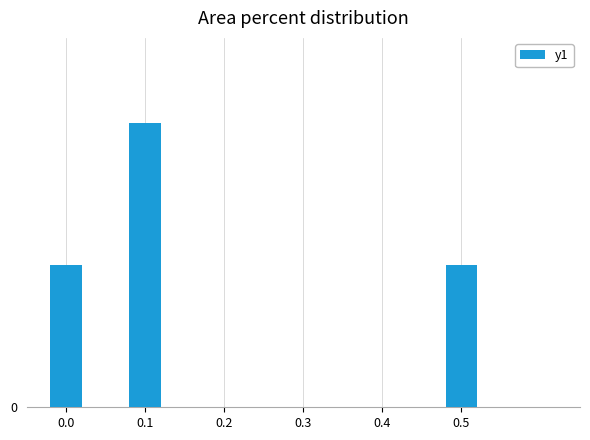

True or false: the data shows 0.5 at 0.1.

True